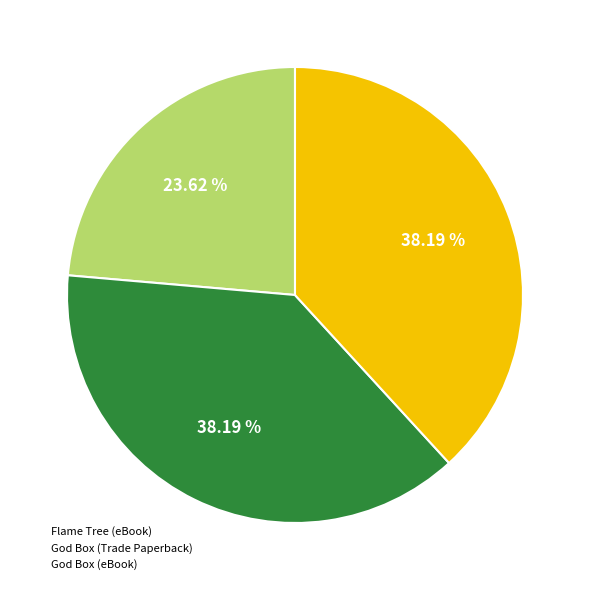

True or false: Flame Tree (eBook) accounts for 29% of the total.

False